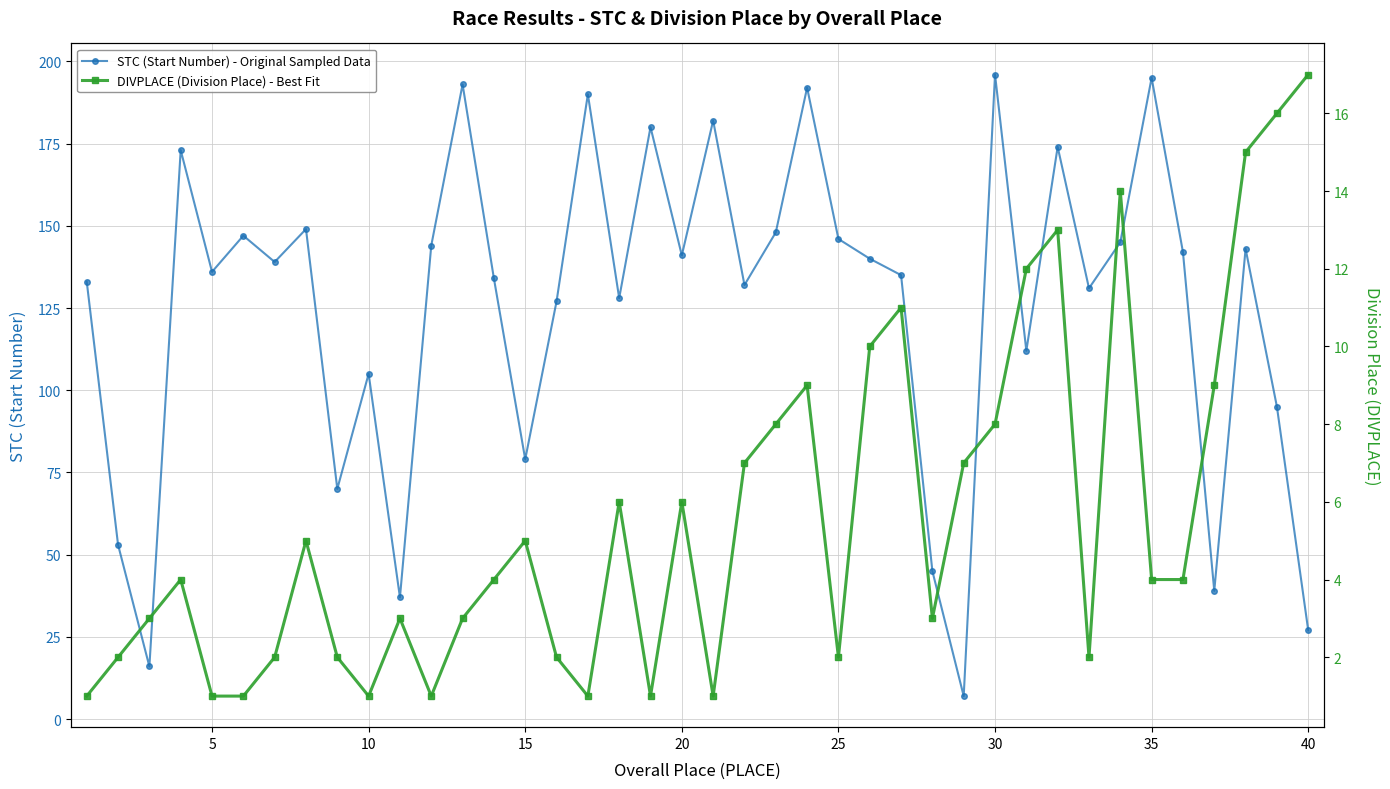

In STC (Start Number) - Original Sampled Data, how many points are higher than both neighbors (excluding endpoints)?

13